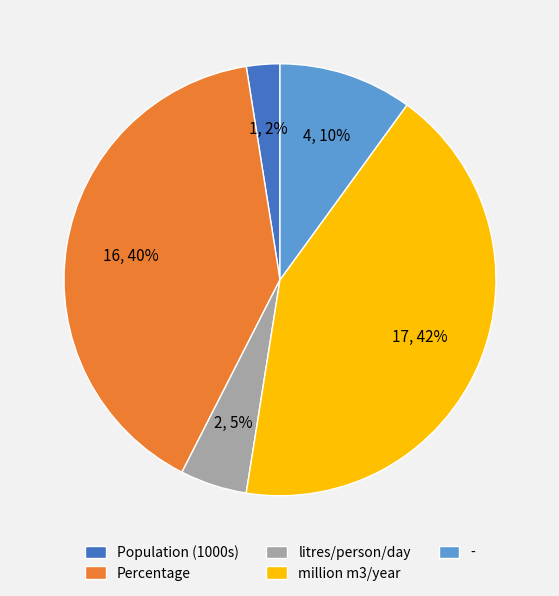

Which has a higher value, million m3/year or litres/person/day?

million m3/year